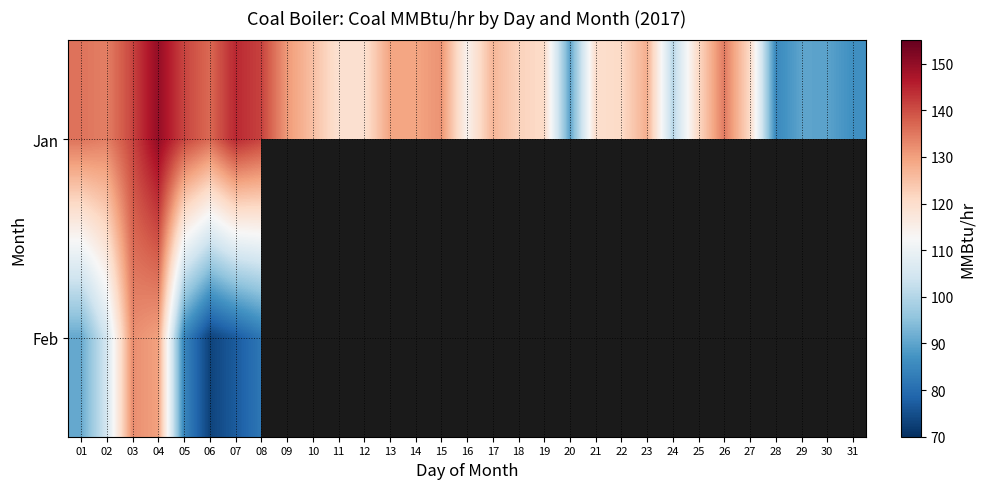

List the series in order of their peak value, highest first.

Jan, Feb